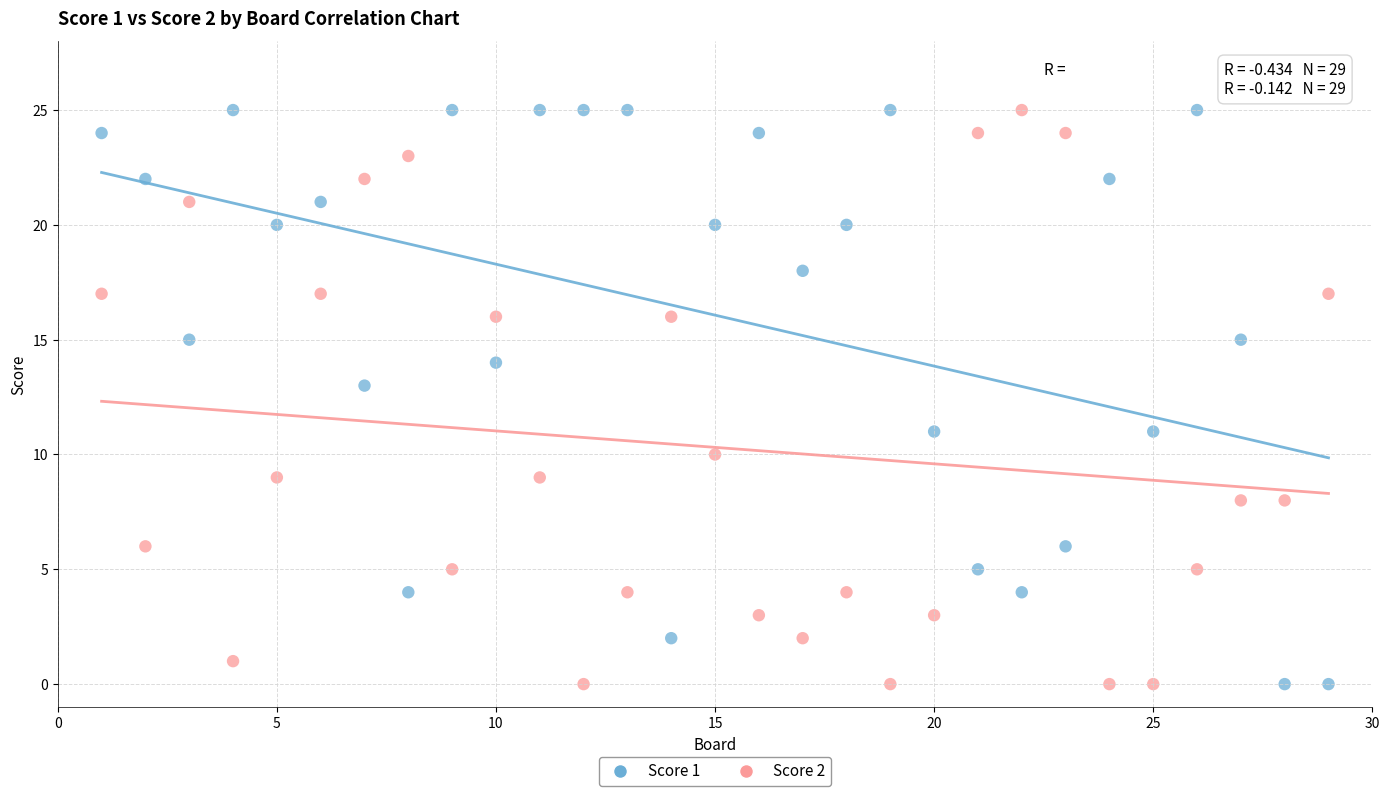

What is the X range (max minus min) for the scatter plot?

28